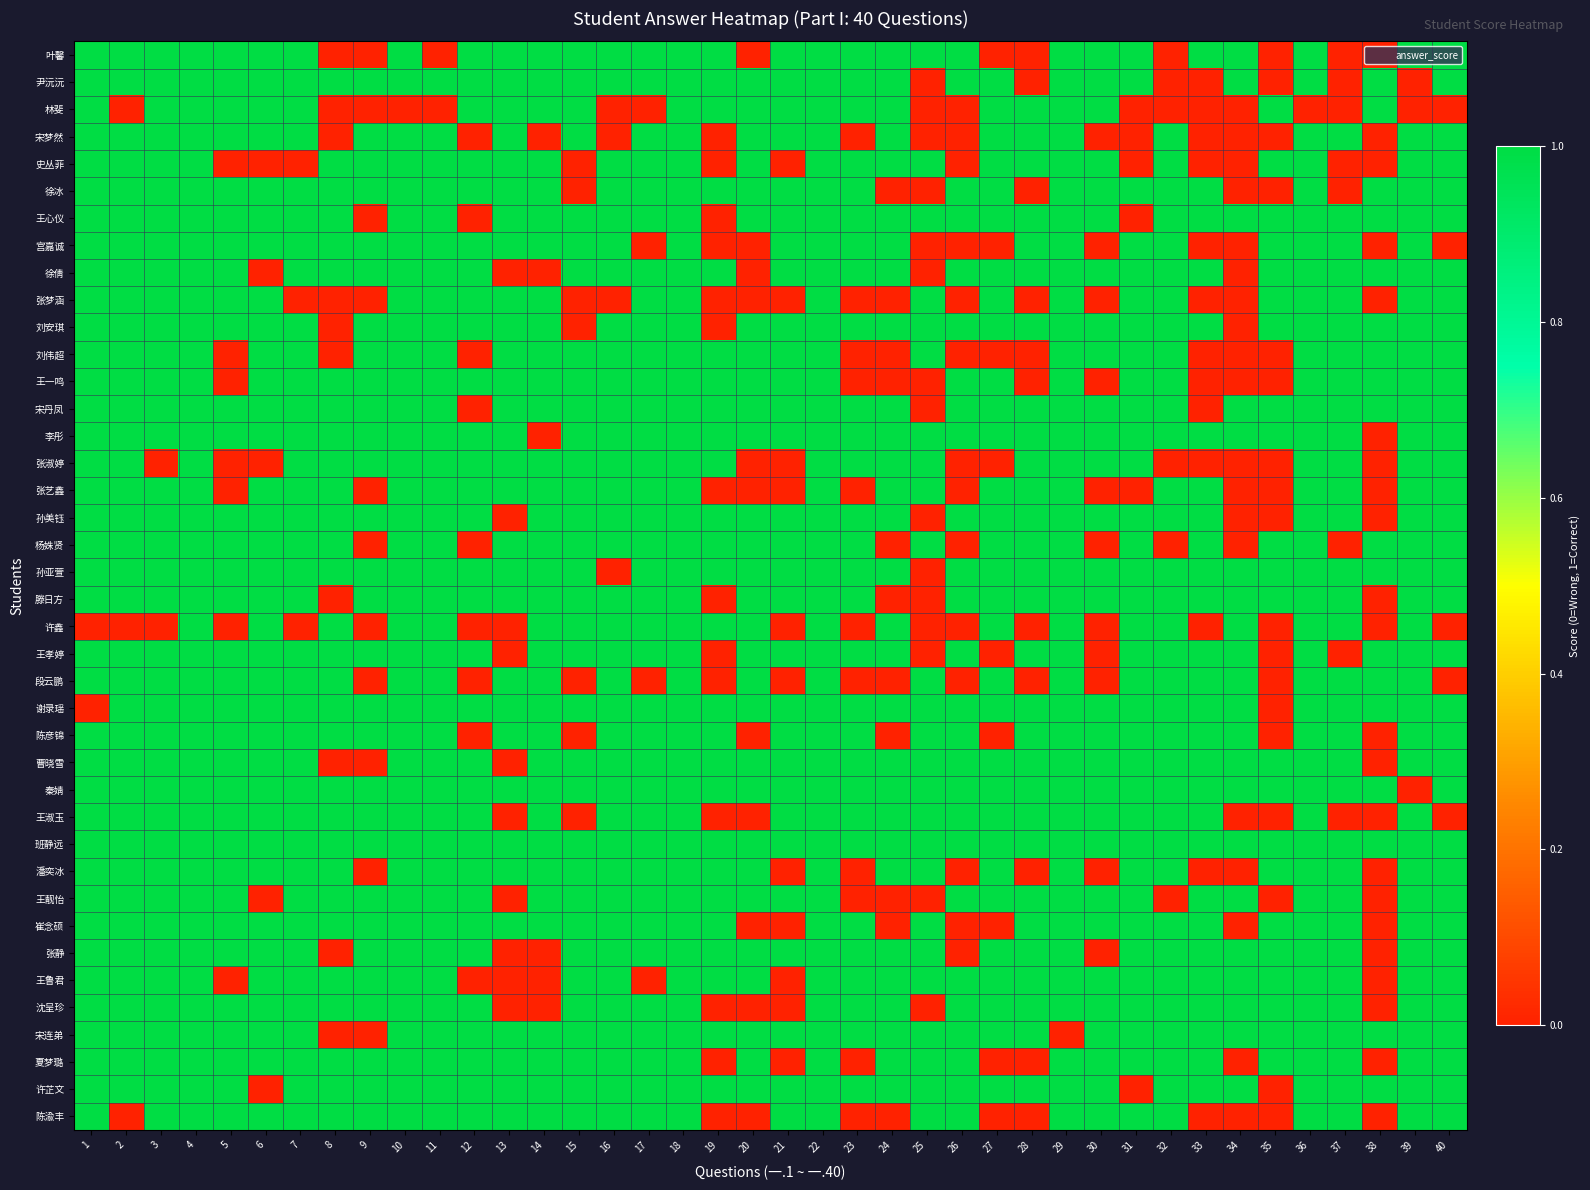

List the series in order of their peak value, highest first.

叶馨, 尹沅沅, 林斐, 宋梦然, 史丛菲, 徐冰, 王心仪, 宫嘉诚, 徐倩, 张梦涵, 刘安琪, 刘伟超, 王一鸣, 宋丹凤, 李彤, 张淑婷, 张艺鑫, 孙美钰, 杨姝贤, 孙亚萱, 滕日方, 许鑫, 王孝婷, 段云鹏, 谢录瑶, 陈彦锦, 曹晓雪, 秦婧, 王淑玉, 班静远, 潘奕冰, 王靓怡, 崔念硕, 张静, 王鲁君, 沈呈珍, 宋连弟, 夏梦璐, 许芷文, 陈渝丰